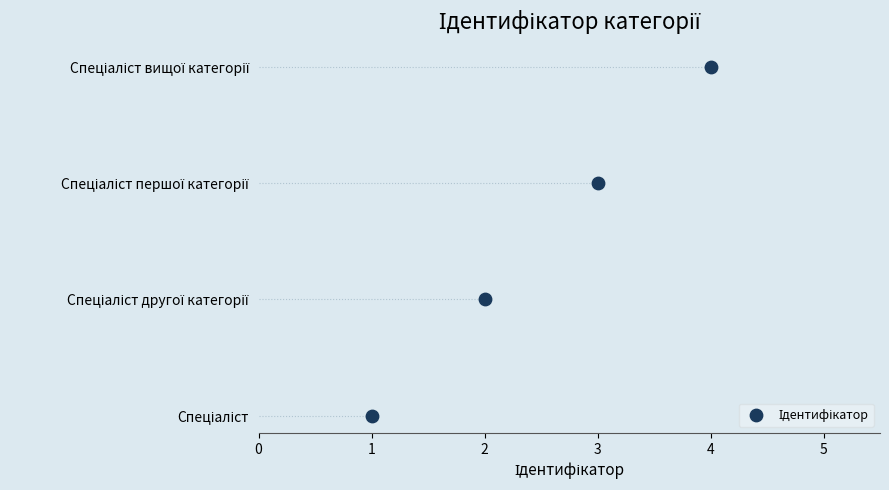

Which has a higher value, 3 or 4?

4